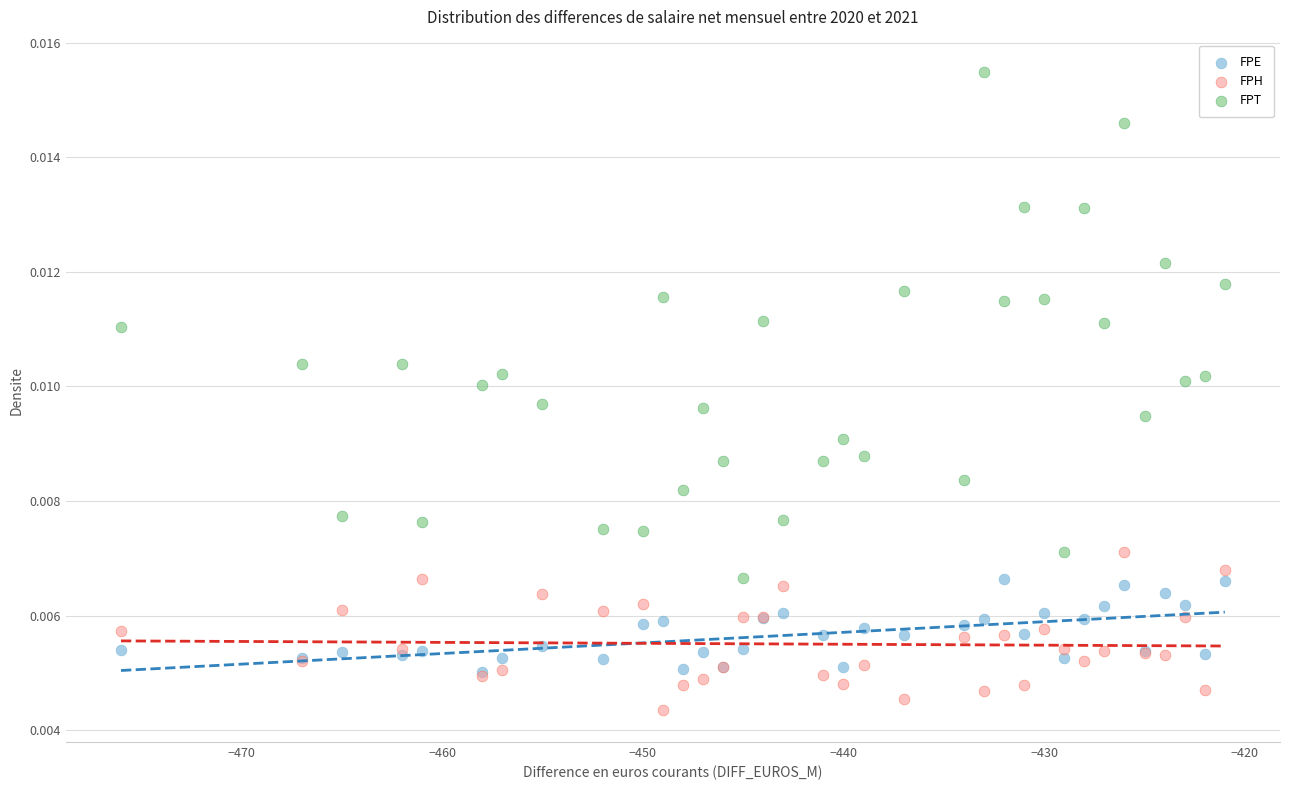

What are all the series names shown in the legend?

FPE, FPH, FPT